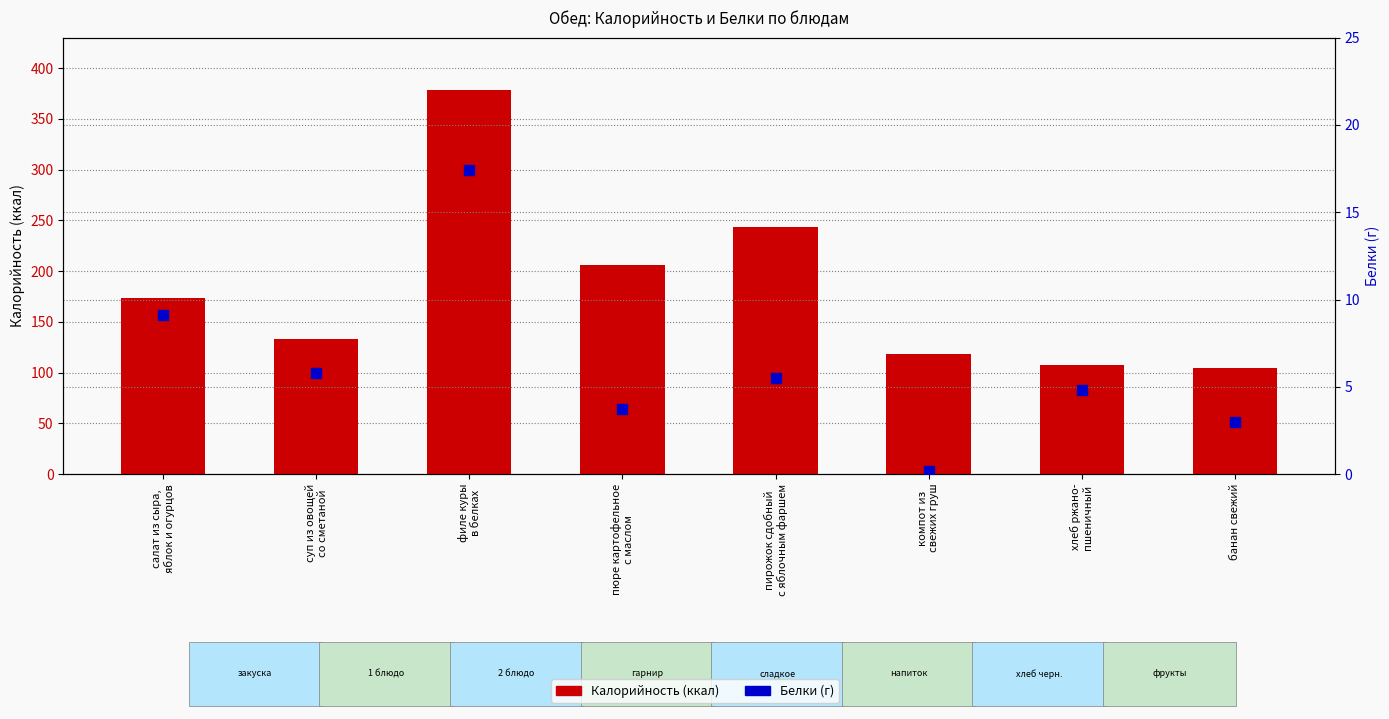

What position from the right is банан свежий?

1